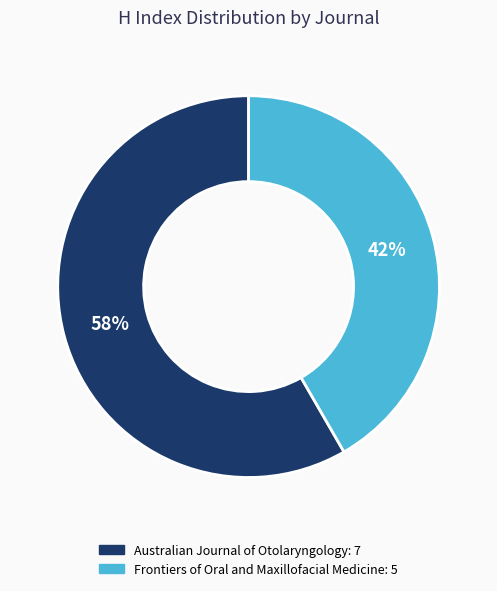

To the nearest percent, what is the average slice percentage?

50%